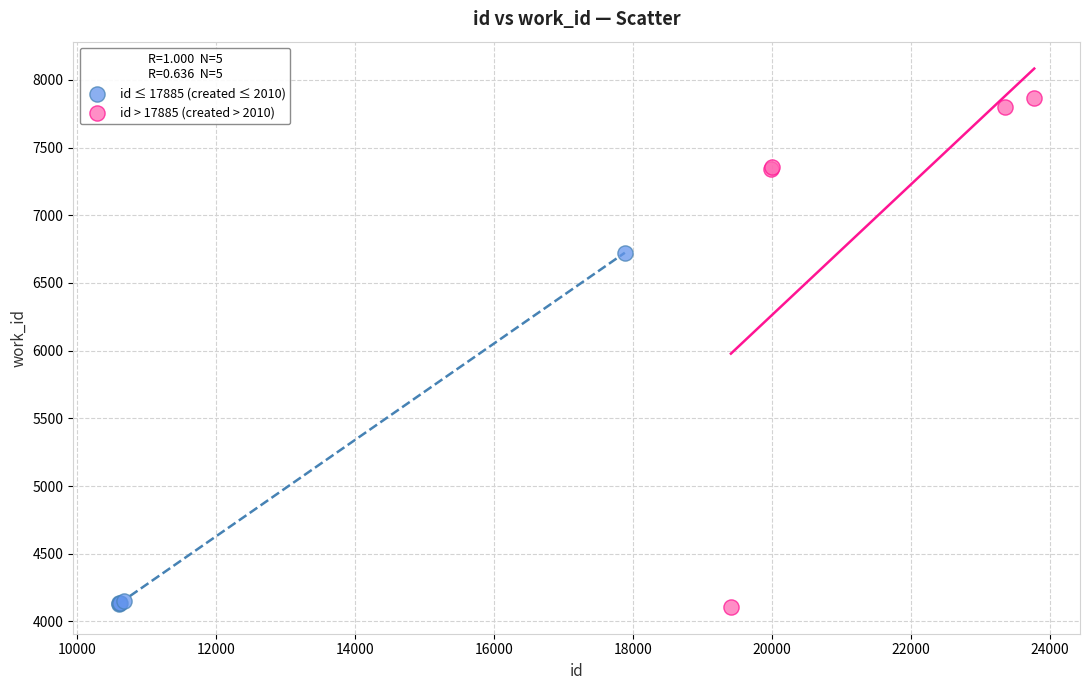

Which series has the largest Y range (max minus min)?

id > 17885 (created > 2010)